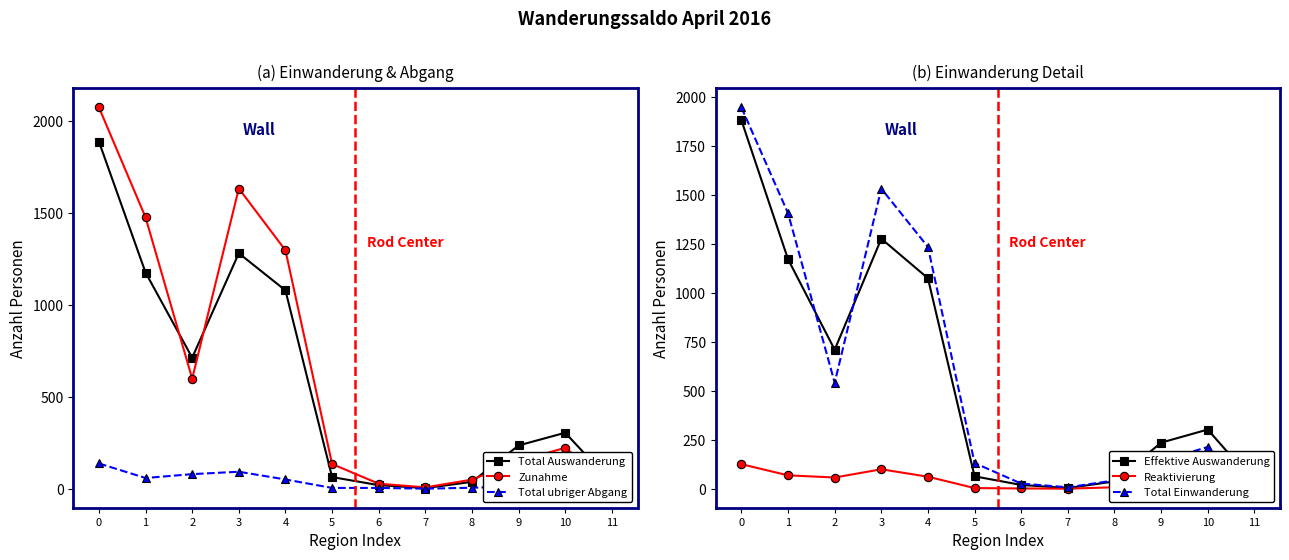

True or false: Total Einwanderung has a value of 19 at 11.

True